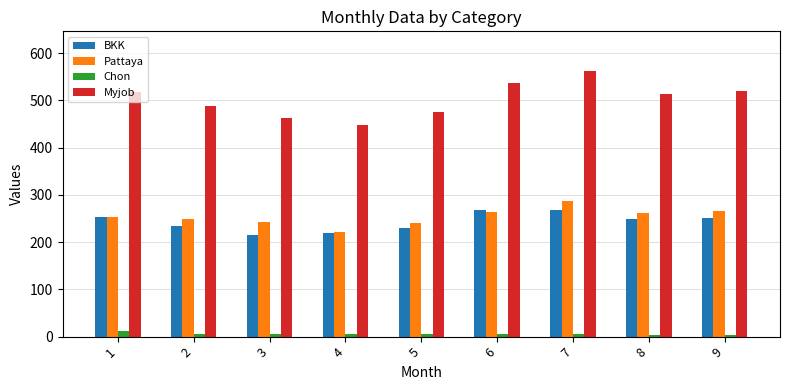

What is the minimum value for BKK?

215